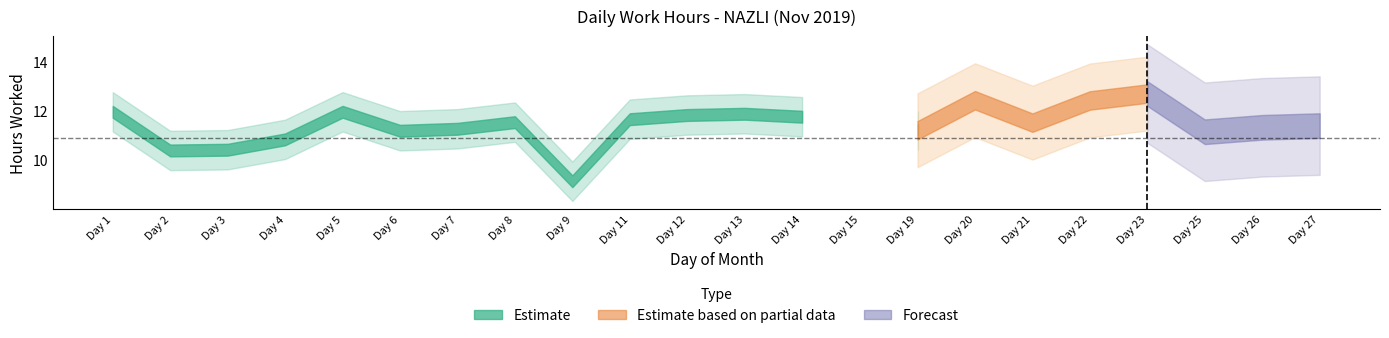

The value at 12 is 11.8. True or false?

True